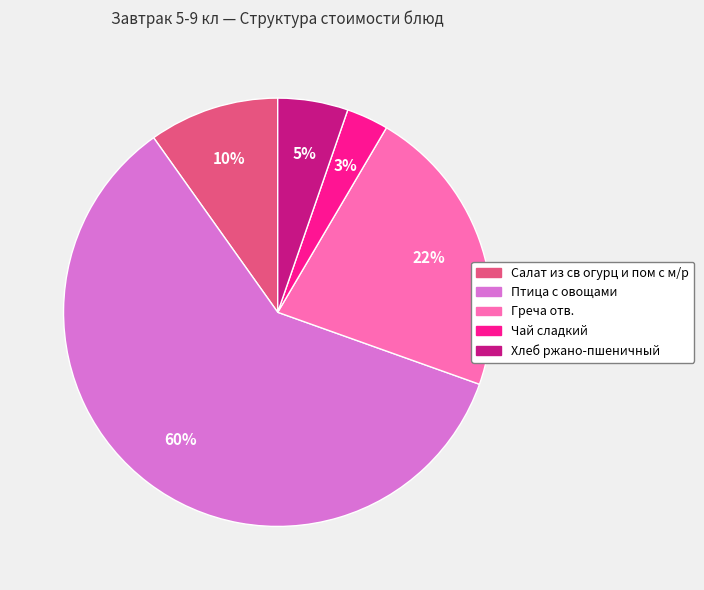

To the nearest percent, what percentage of the pie is Греча отв.?

22%